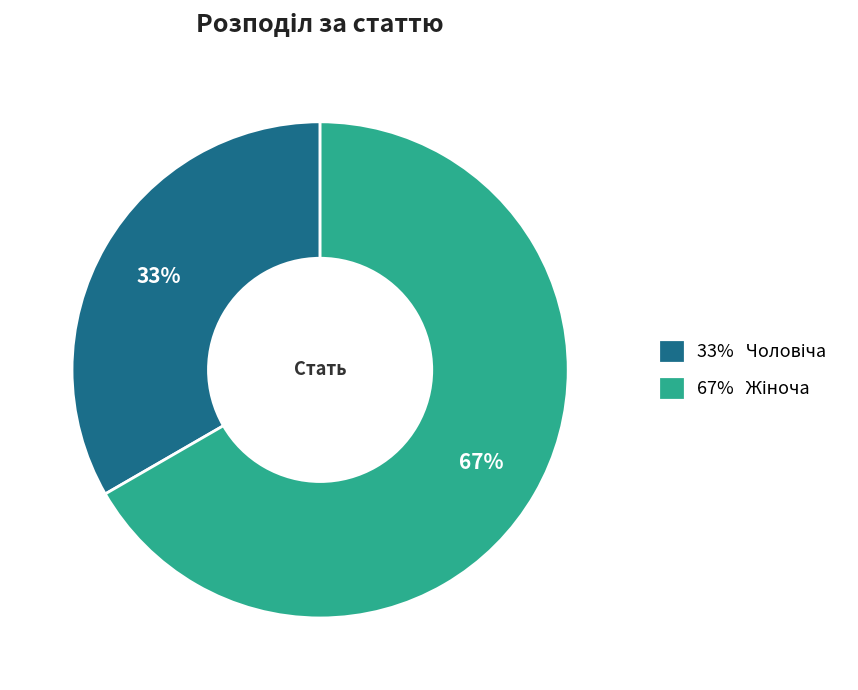

To the nearest percent, what is the average slice percentage?

50%